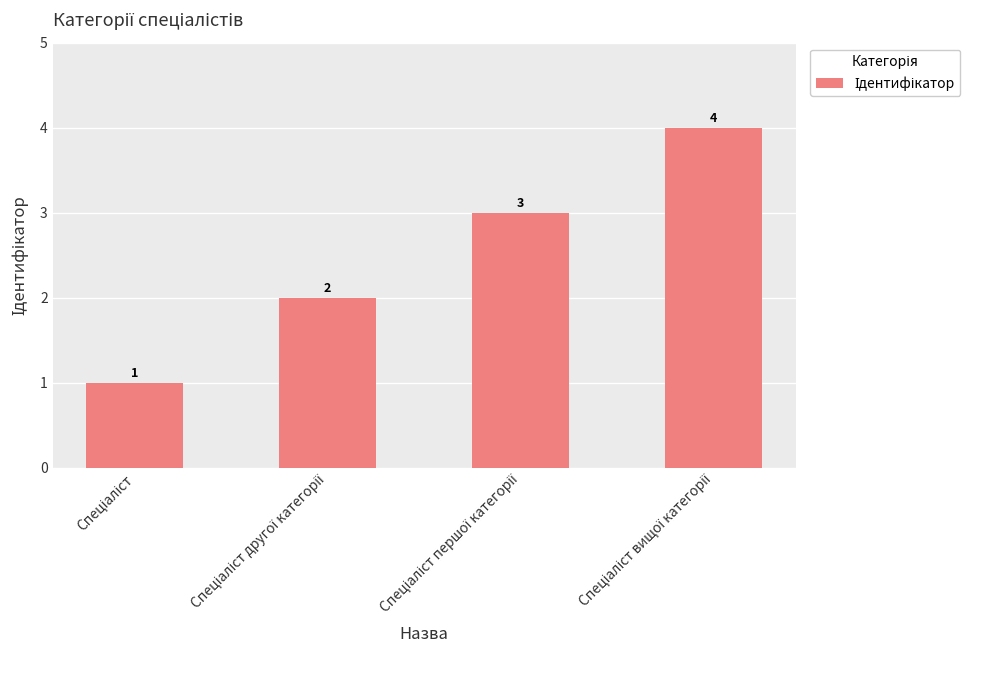

What is the difference between the maximum and minimum values?

3